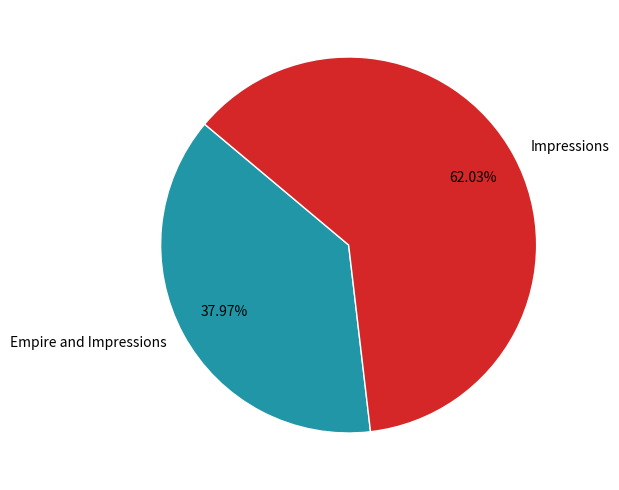

Does any single category account for the majority?

Yes